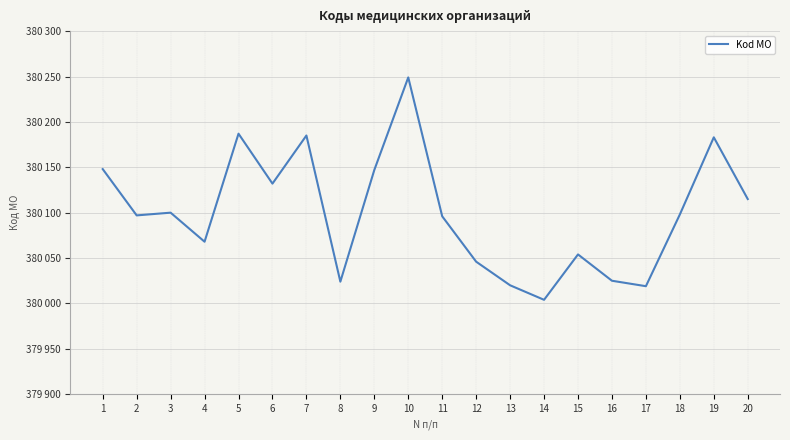

The value at 18 is 380098. True or false?

True